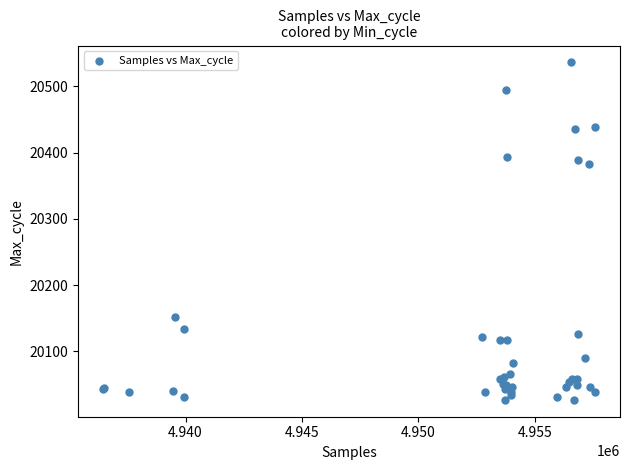

What Y value in the scatter plot is closest to 20281?

20383